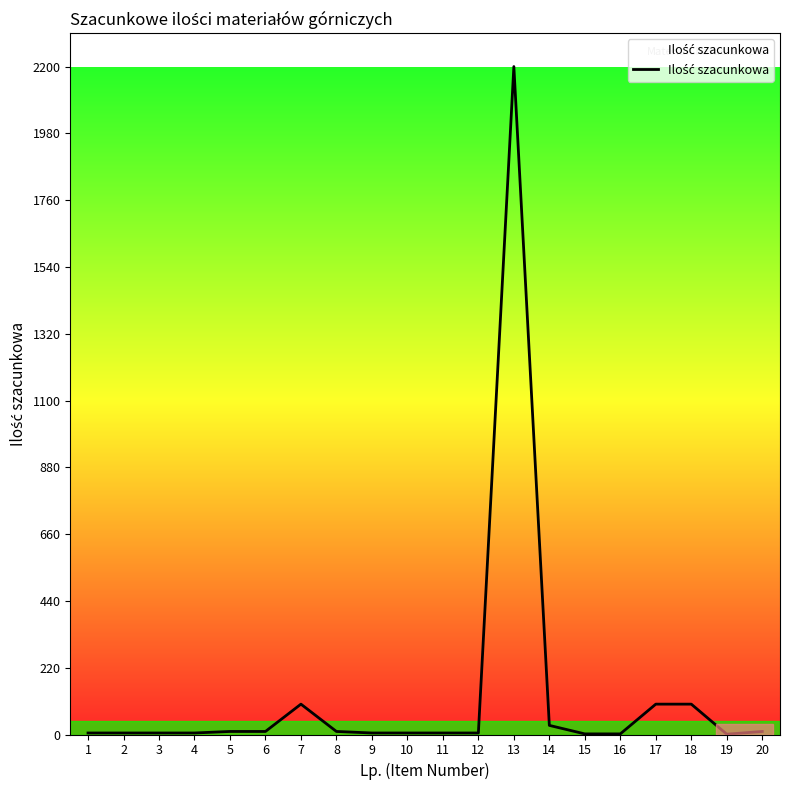

Is it true that the value at 18 is 100?

True